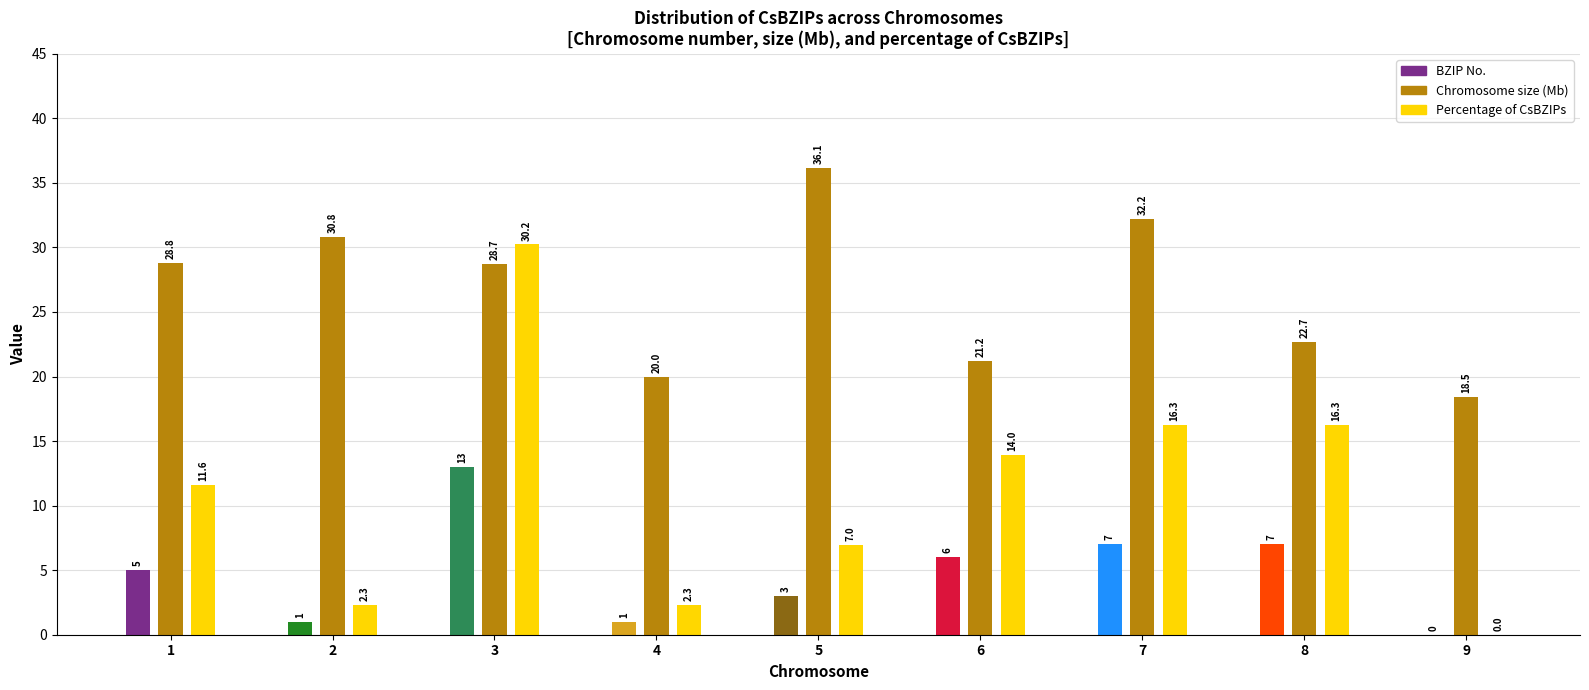

List the labels in order of Chromosome size (Mb) value, smallest first.

9, 4, 6, 8, 3, 1, 2, 7, 5